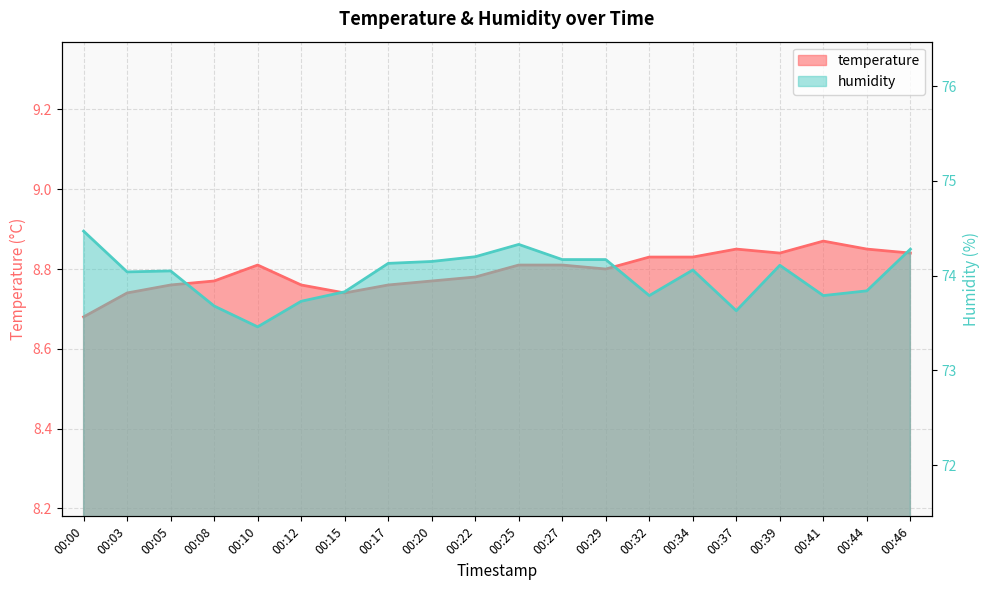

At which category does the chart reach its minimum across all series?

00:00